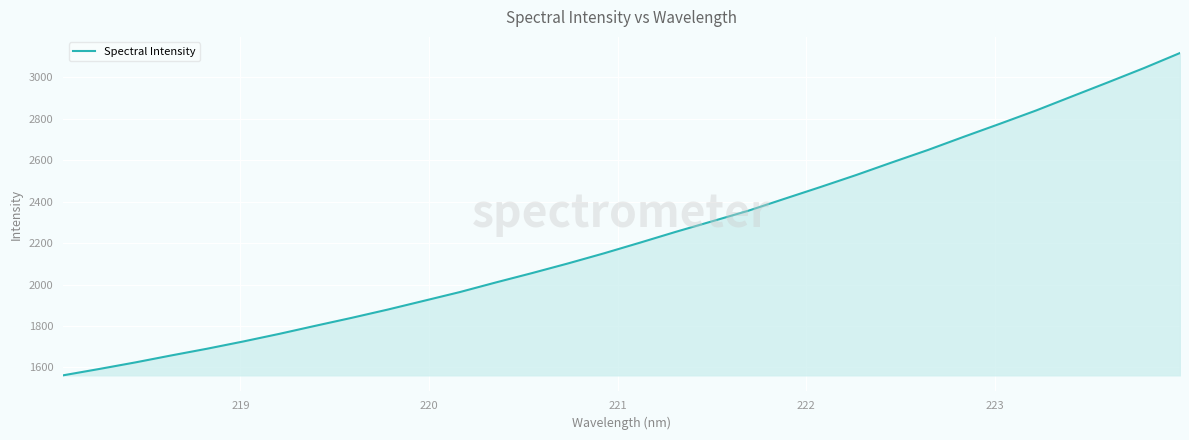

What is the difference between the maximum and minimum values?

1555.1